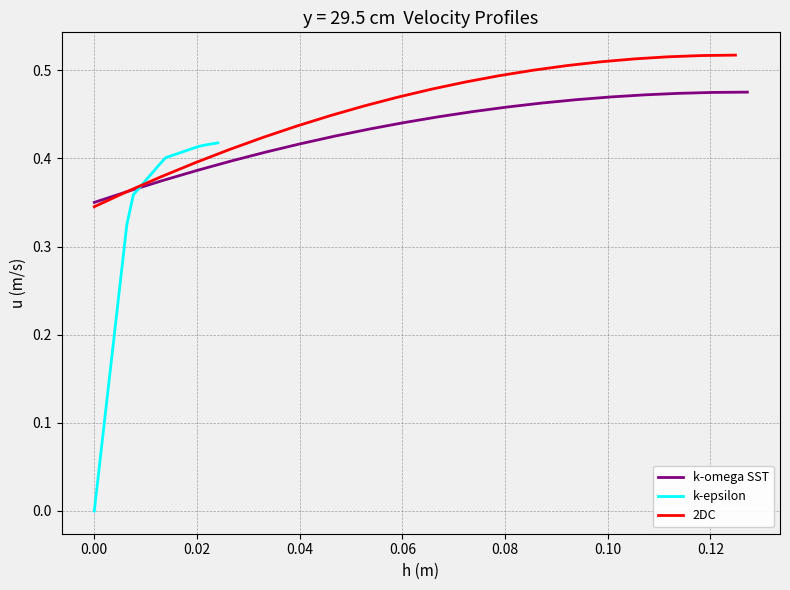

Count the 2DC values in the range 0 to 1.

20